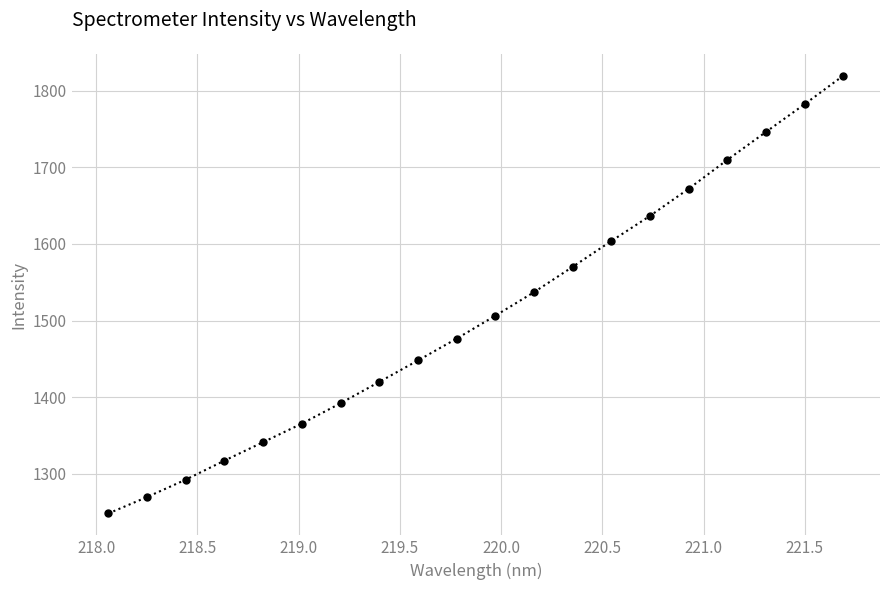

What is the value of the 6th point from the left?

1365.5